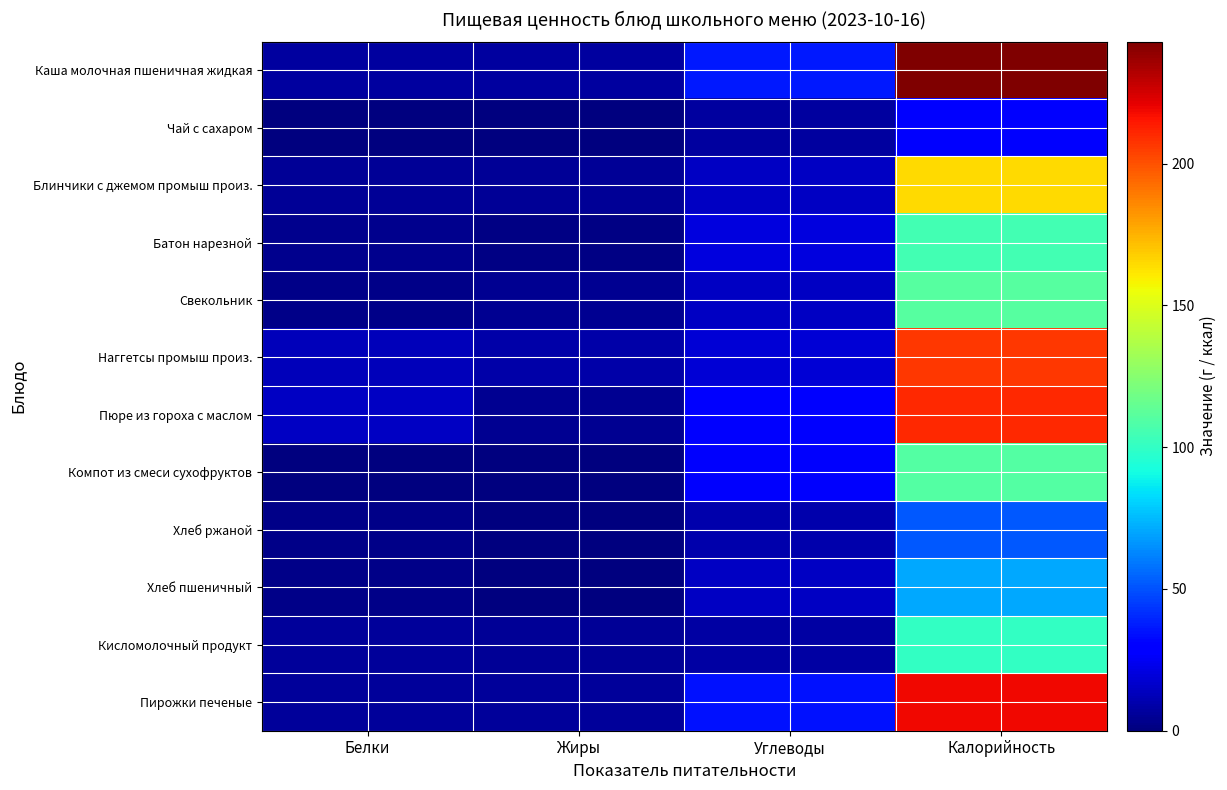

At Калорийность, list the series in order from smallest to largest.

Чай с сахаром, Хлеб ржаной, Хлеб пшеничный, Кисломолочный продукт, Батон нарезной, Компот из смеси сухофруктов, Свекольник, Блинчики с джемом промыш произ., Наггетсы промыш произ., Пюре из гороха с маслом, Пирожки печеные, Каша молочная пшеничная жидкая